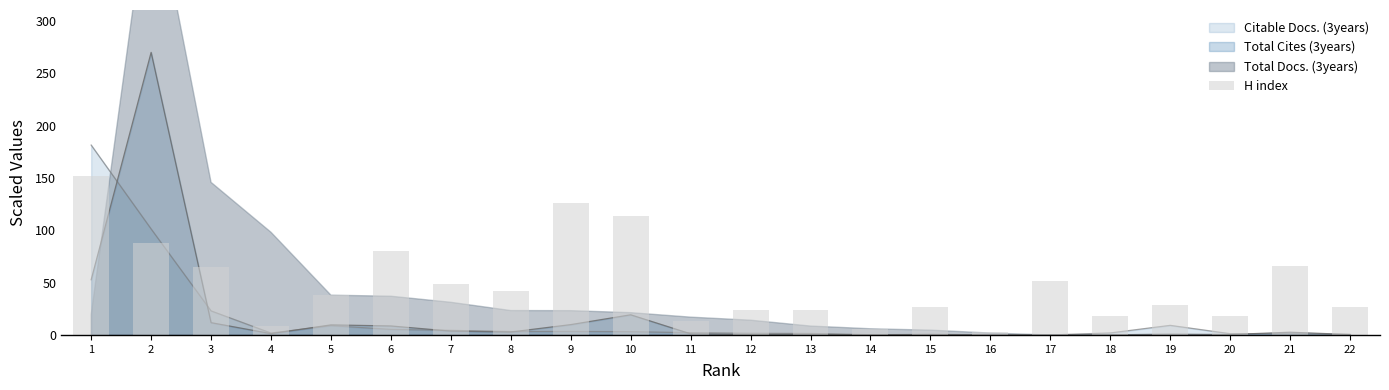

The value at 11 is 13. True or false?

True